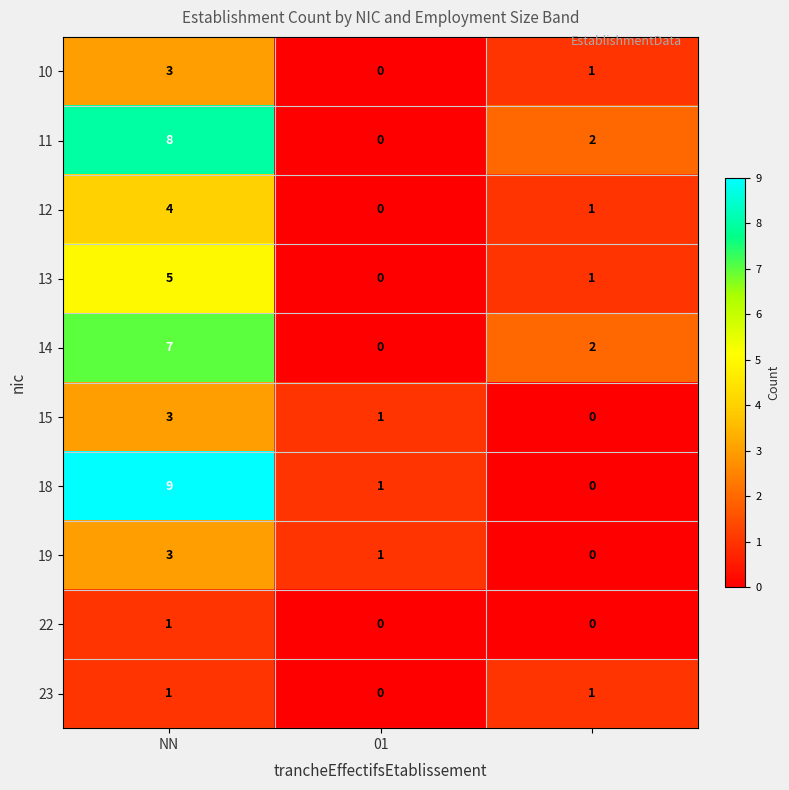

What is the sum of all 11 values?

10